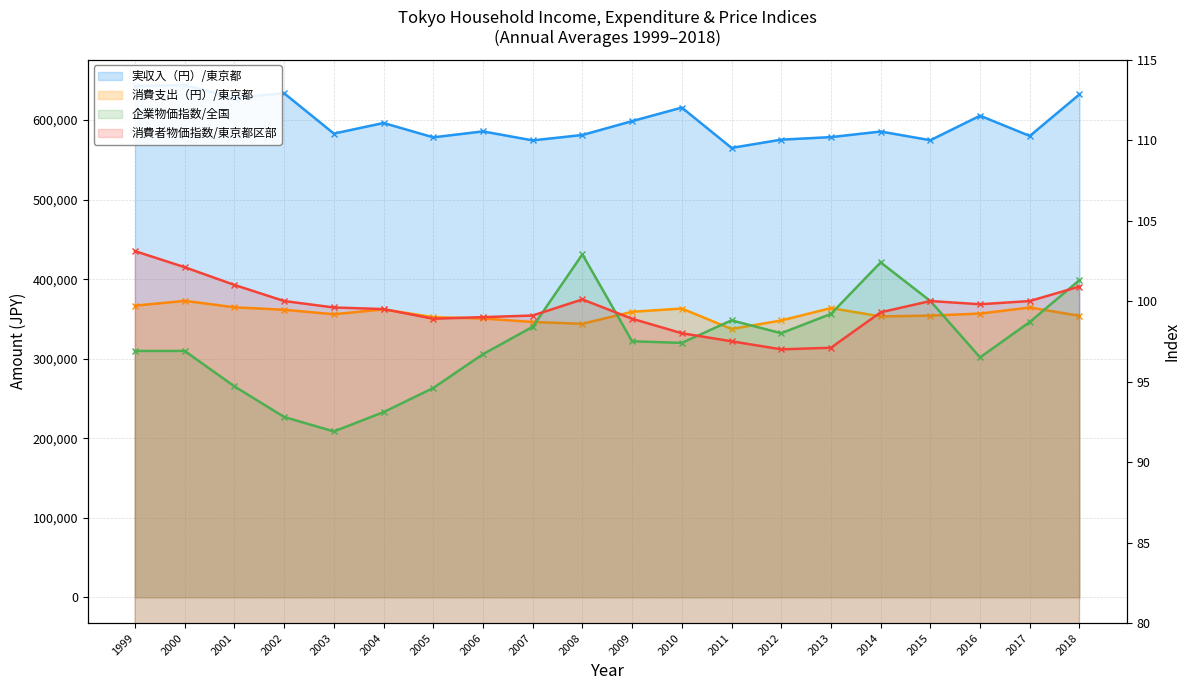

What are all the series names shown in the legend?

実収入（円）/東京都, 消費支出（円）/東京都, 企業物価指数/全国, 消費者物価指数/東京都区部